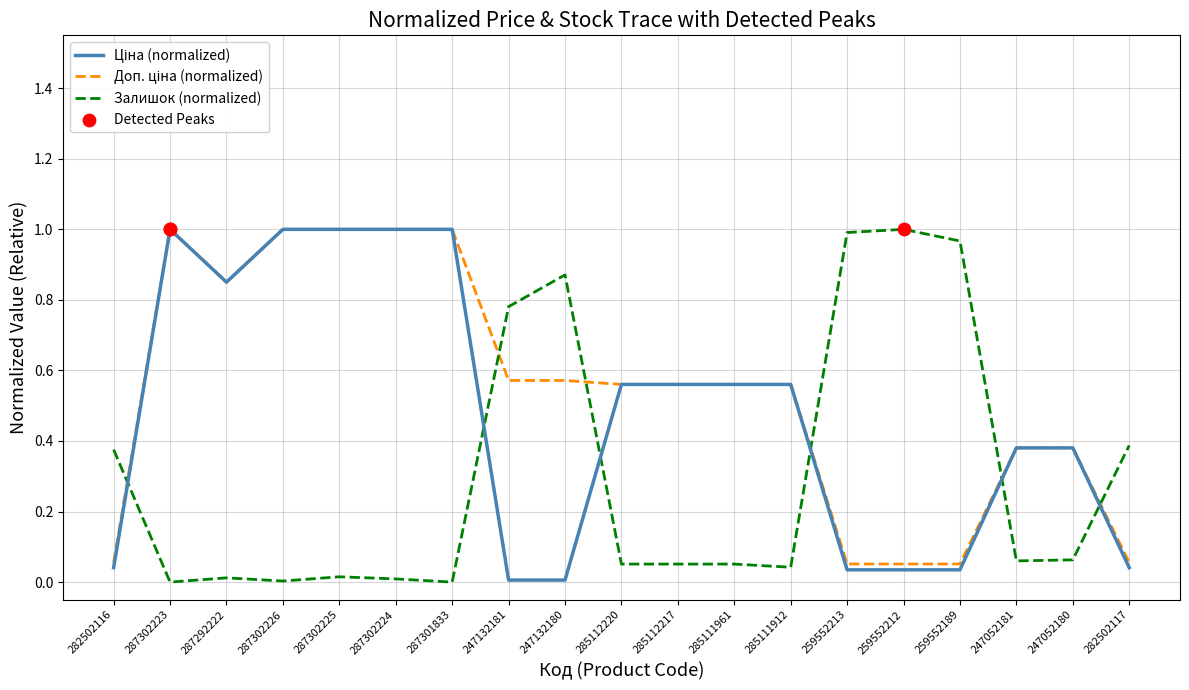

What is the total value across all series at 259552213?

1.1